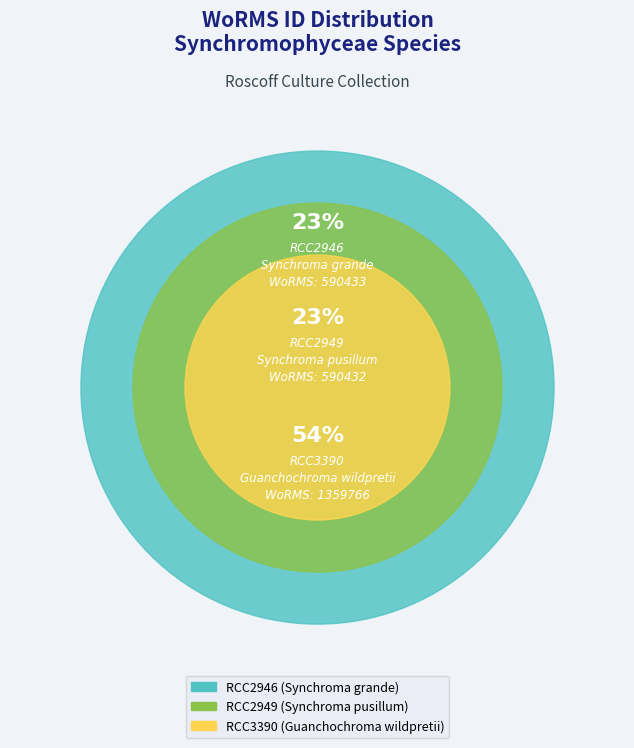

Count the number of slices in the pie.

3